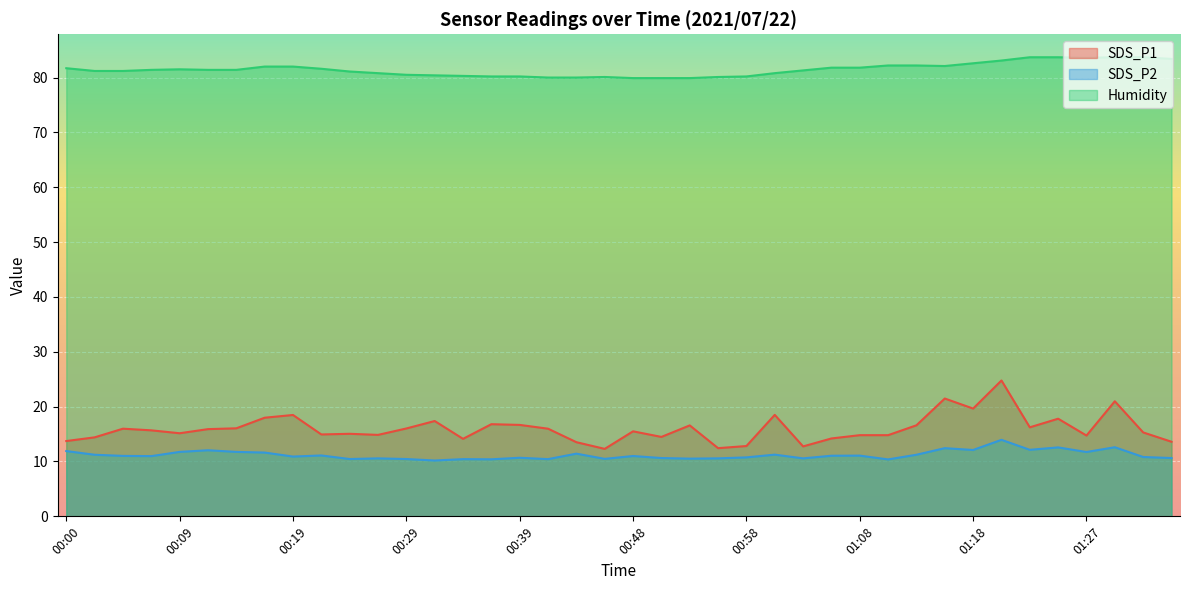

What is the average value of the SDS_P1 series?

16.0